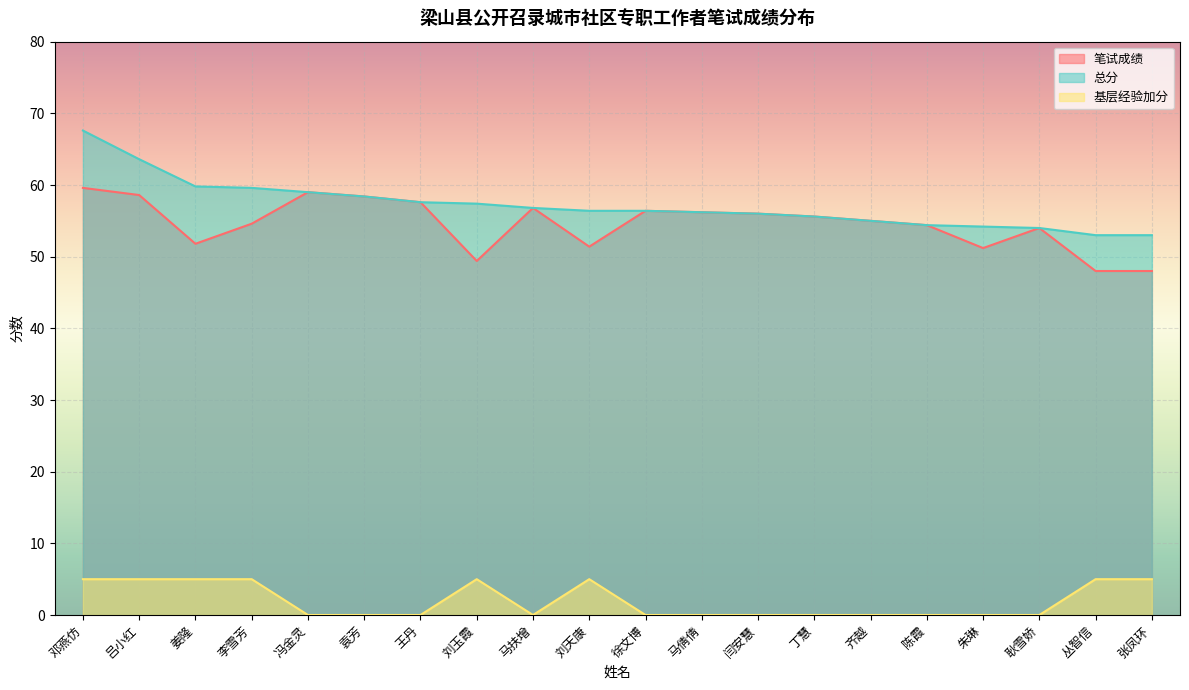

How many data points in 笔试成绩 are above 55?

10